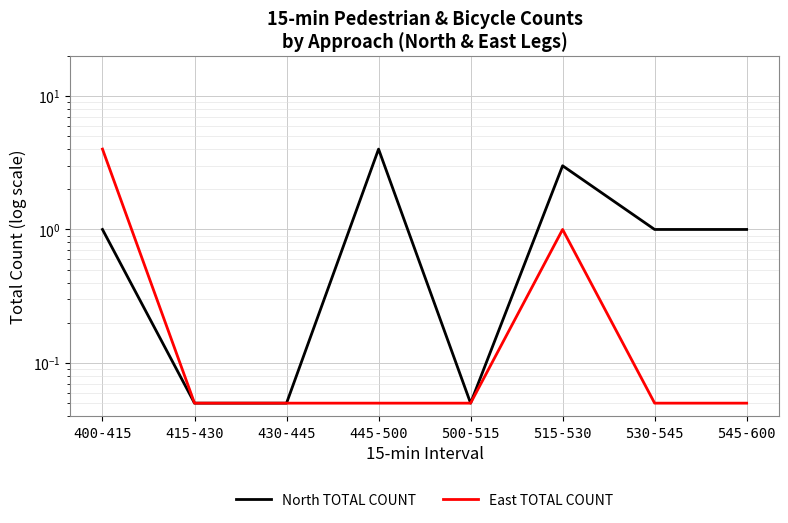

What are all the series names shown in the legend?

North TOTAL COUNT, East TOTAL COUNT